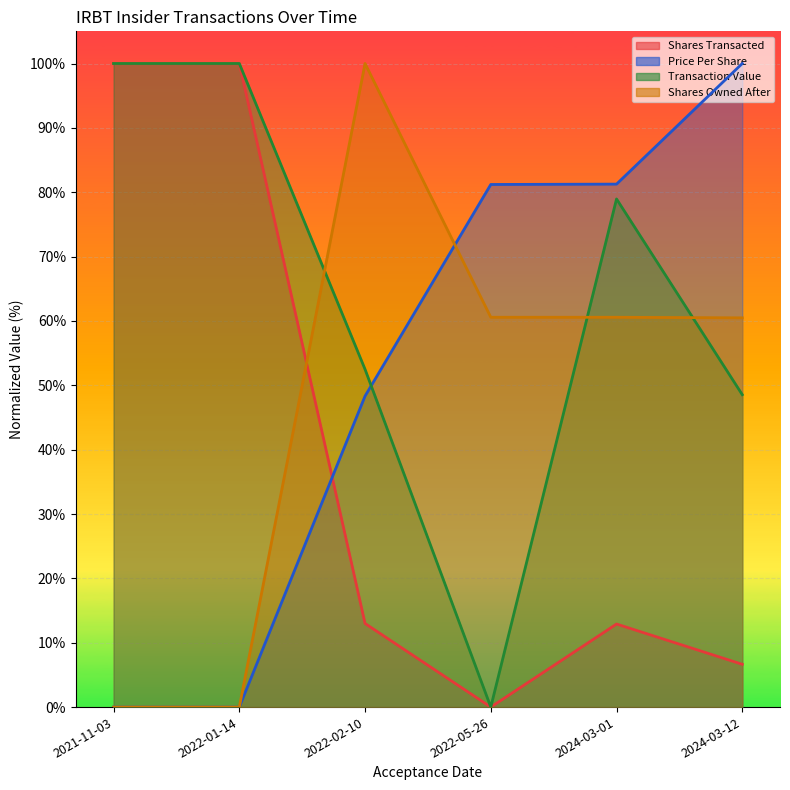

What is the difference between the maximum and minimum values in the transactionShares series?

1.0